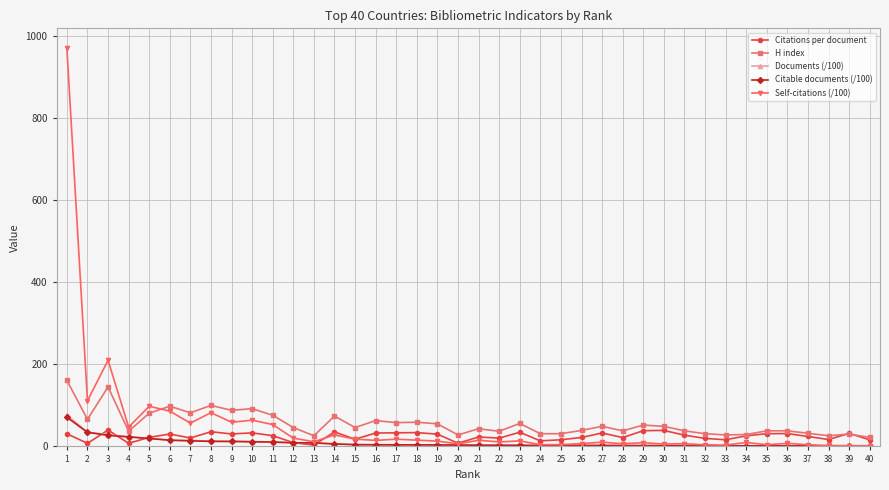

What are all the series names shown in the legend?

Citations per document, H index, Documents (/100), Citable documents (/100), Self-citations (/100)